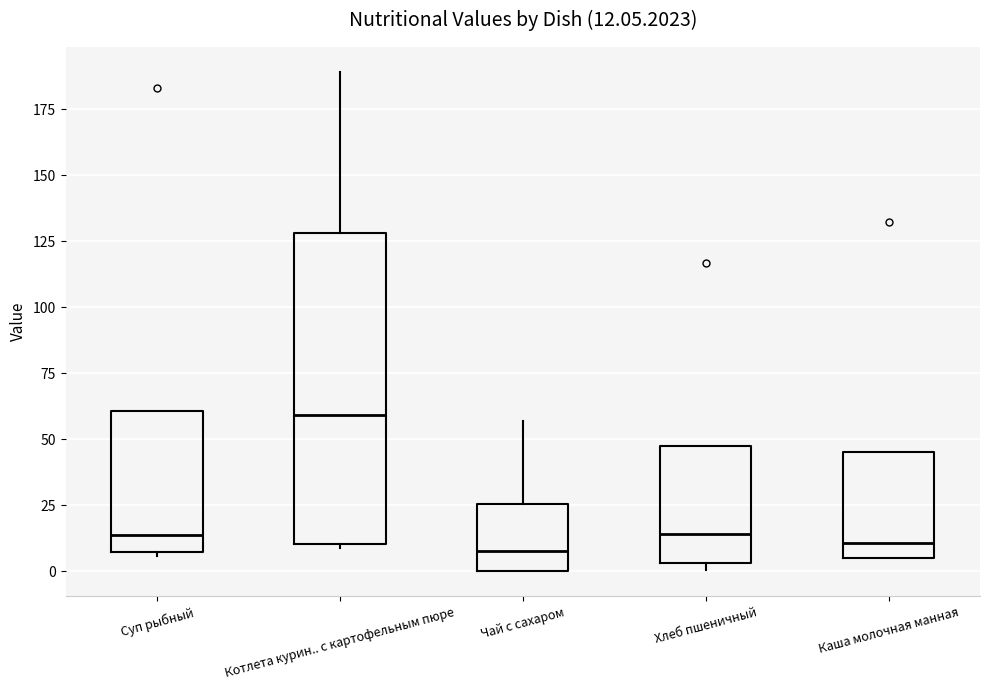

Comparing the boxes themselves (not the whiskers), which one is the tallest?

Котлета курин.. с картофельным пюре